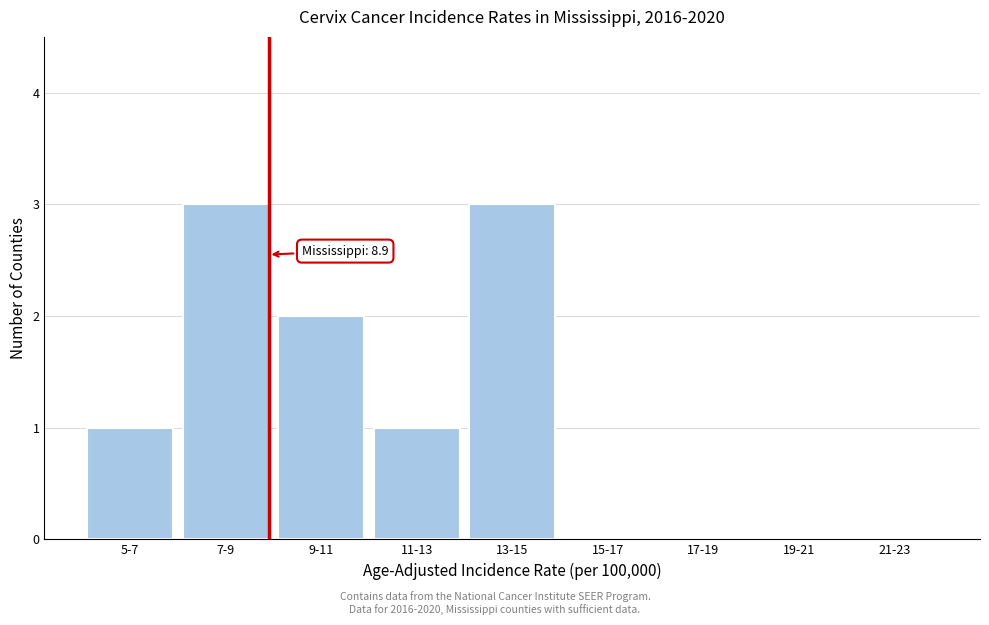

Reading right to left, transcribe all the data shown in this chart.

21-23=0	19-21=0	17-19=0	15-17=0	13-15=3	11-13=1	9-11=2	7-9=3	5-7=1